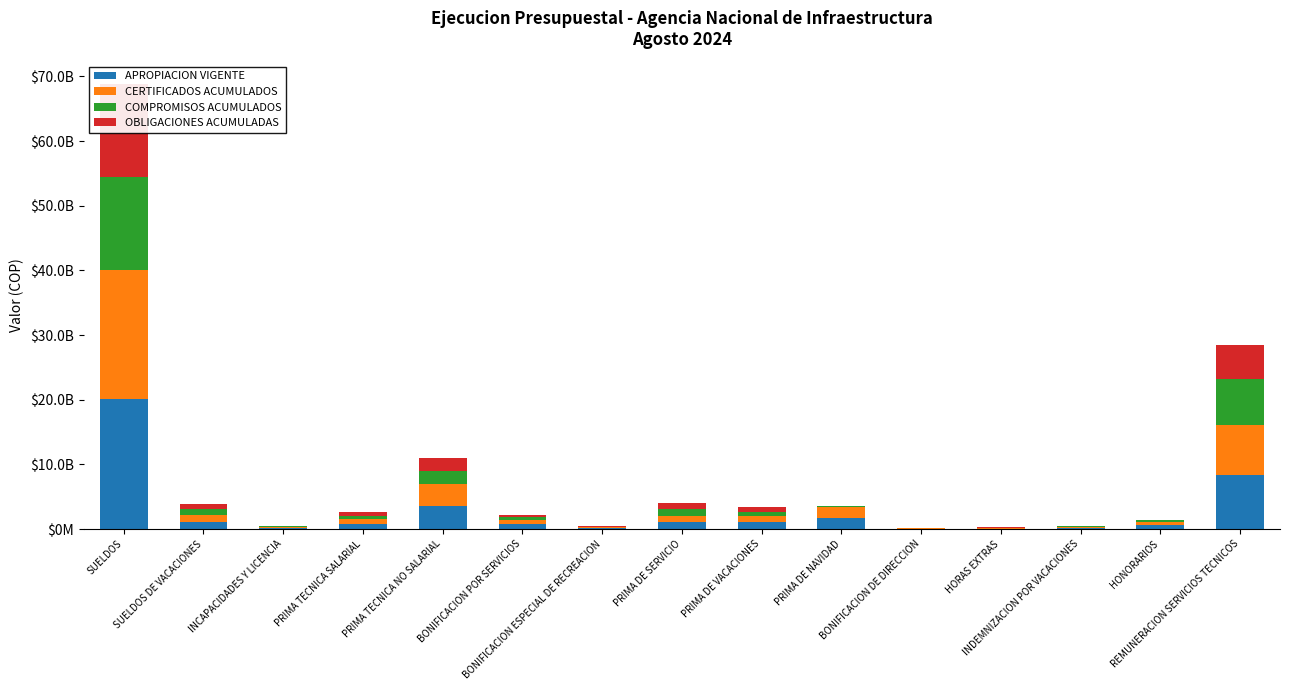

Which series has the largest total across all categories?

APROPIACION VIGENTE